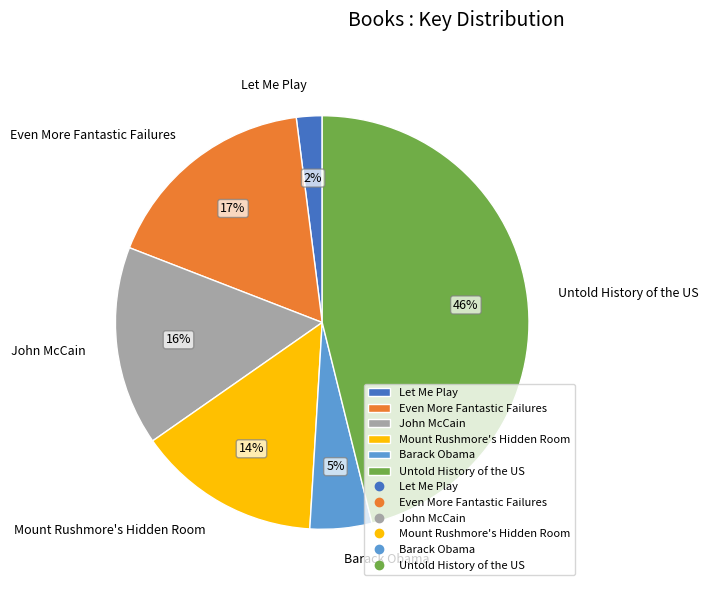

To the nearest percent, what is the combined percentage of Barack Obama and Let Me Play?

7%